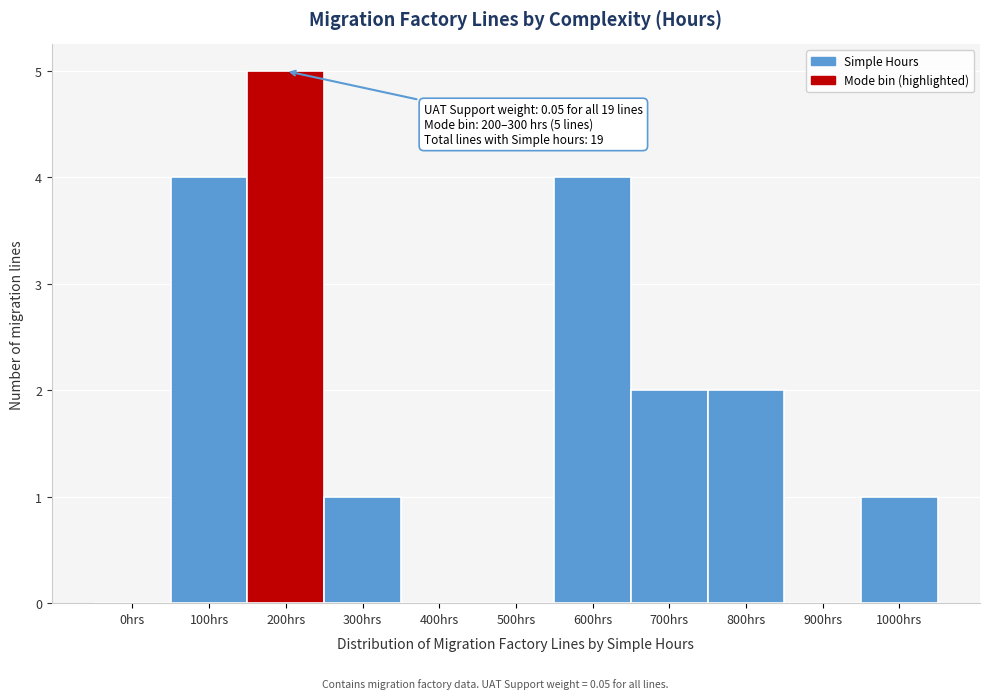

Reading left to right, list all the values displayed in this chart.

0hrs=0	100hrs=4	200hrs=5	300hrs=1	400hrs=0	500hrs=0	600hrs=4	700hrs=2	800hrs=2	900hrs=0	1000hrs=1